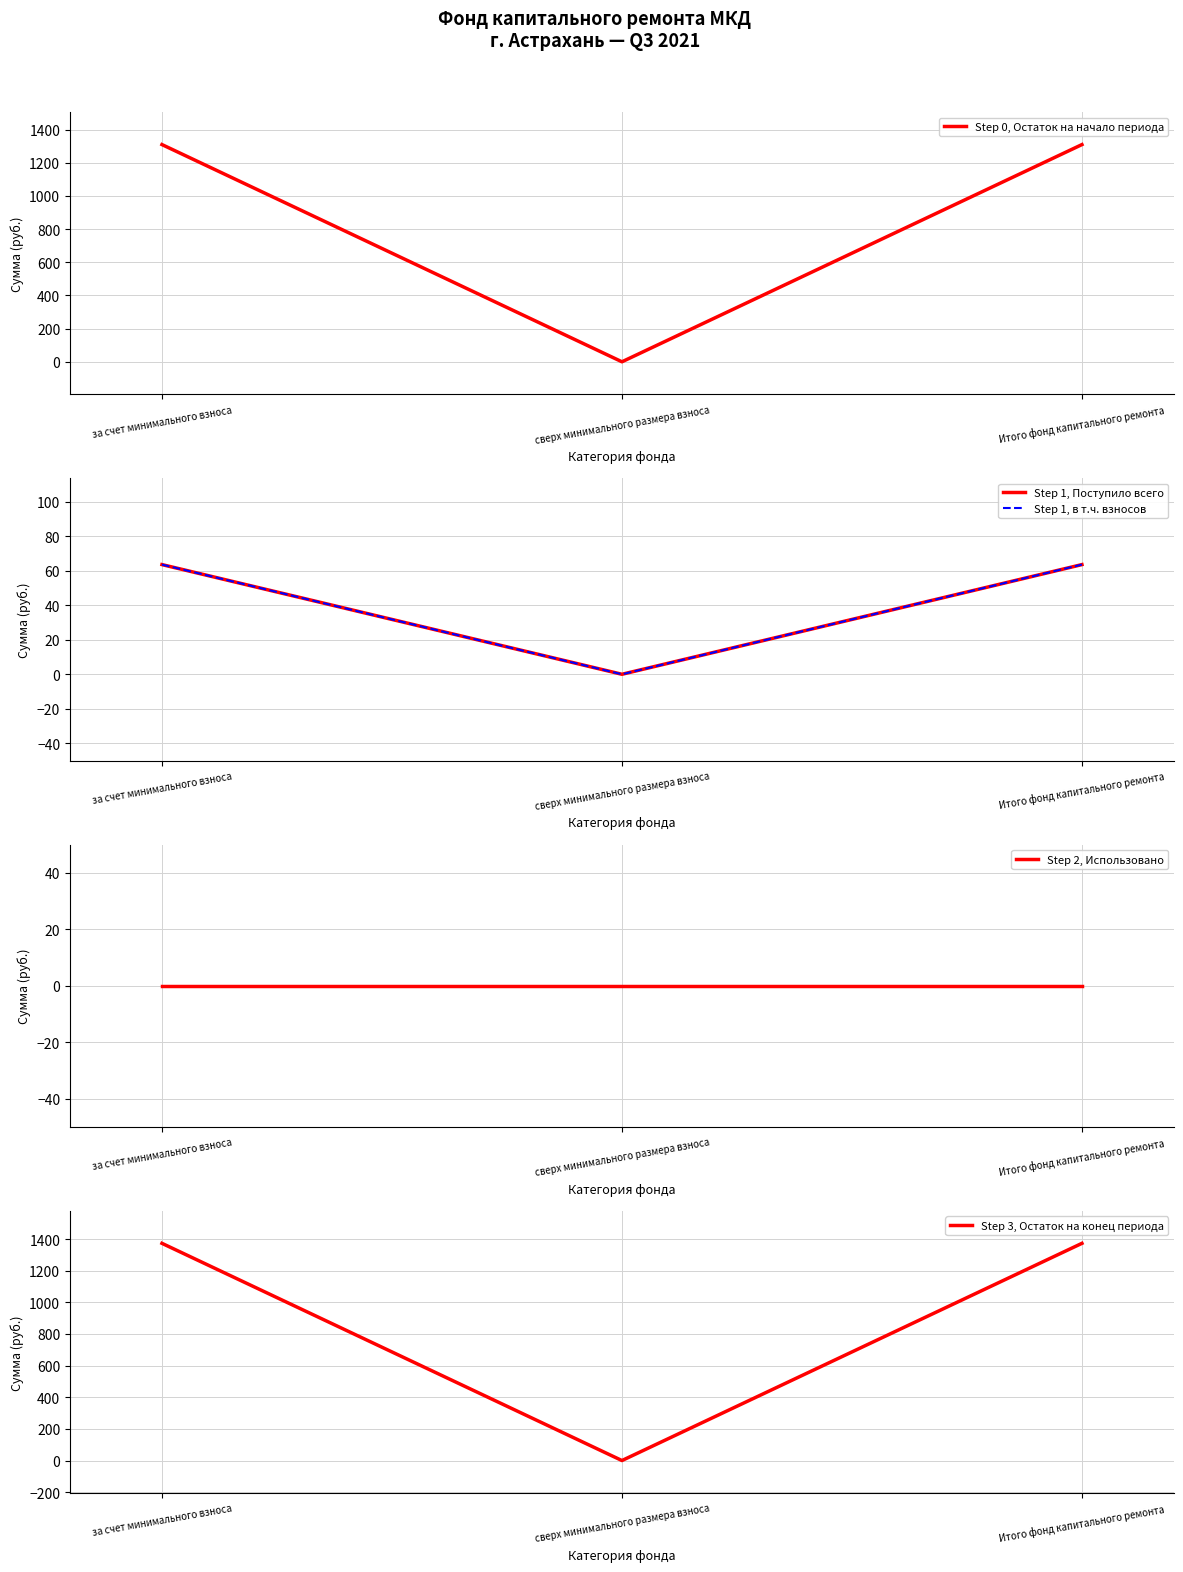

At which category does the chart reach its peak across all series?

за счет минимального взноса